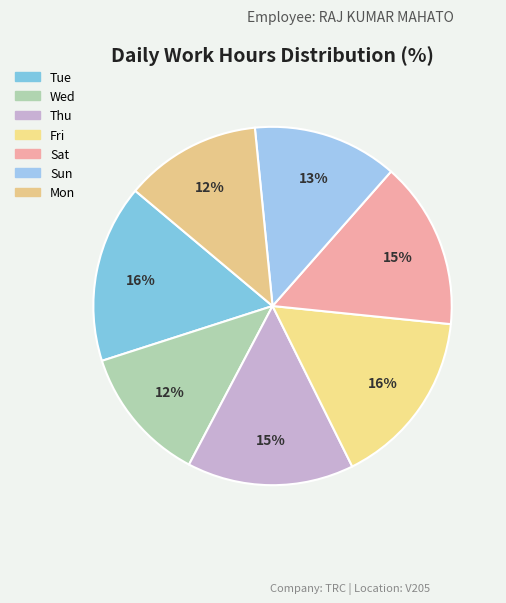

Is there any slice that represents more than half of the pie?

No